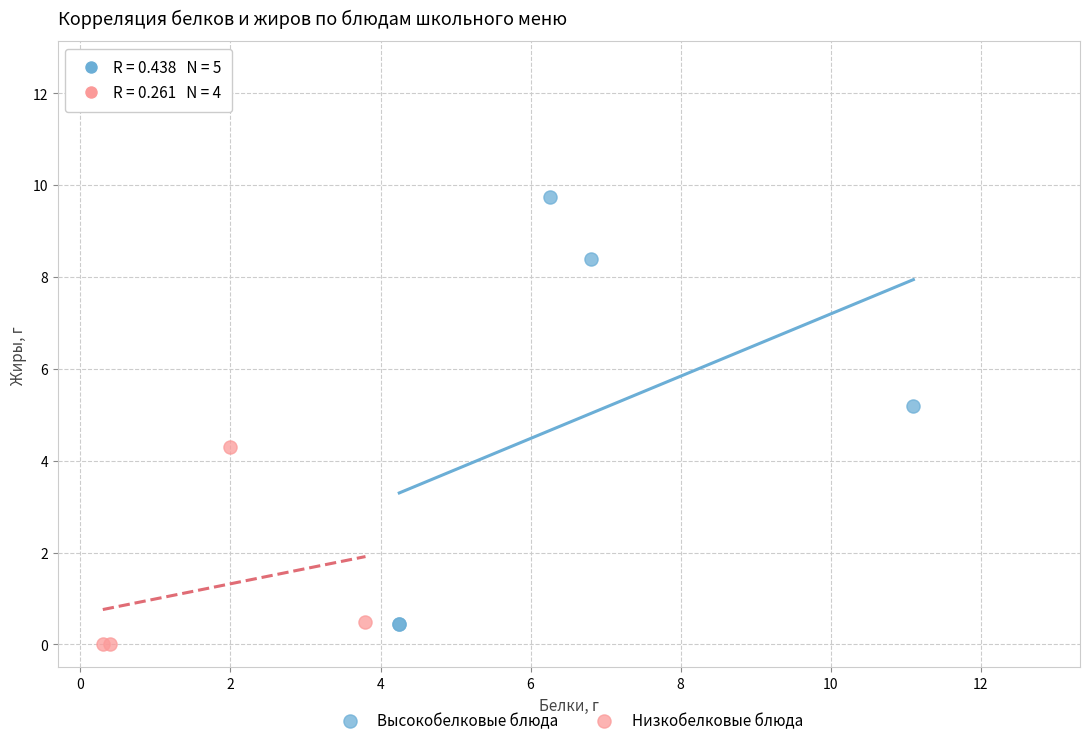

Which series has the largest Y range (max minus min)?

Высокобелковые блюда